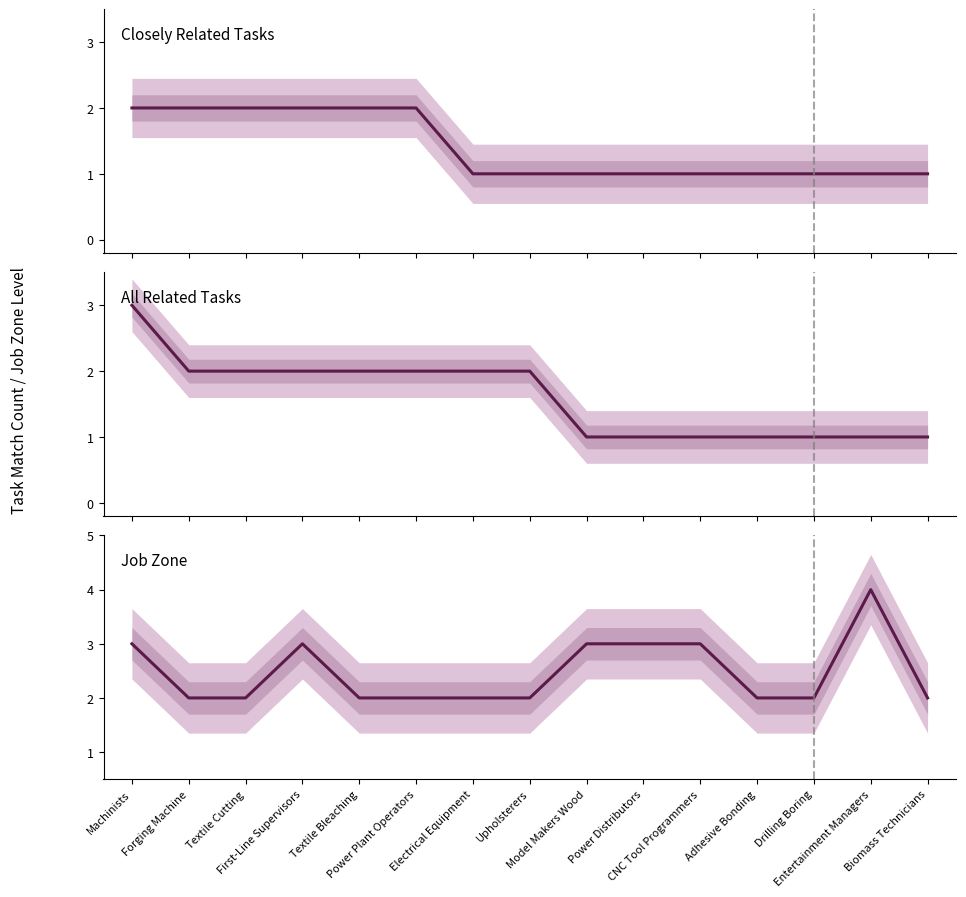

Reading left to right, list all the values displayed in this chart.

Closely Related Tasks: Machinists=2	Forging Machine=2	Textile Cutting=2	First-Line Supervisors=2	Textile Bleaching=2	Power Plant Operators=2	Electrical Equipment=1	Upholsterers=1	Model Makers Wood=1	Power Distributors=1	CNC Tool Programmers=1	Adhesive Bonding=1	Drilling Boring=1	Entertainment Managers=1	Biomass Technicians=1
All Related Tasks: Machinists=3	Forging Machine=2	Textile Cutting=2	First-Line Supervisors=2	Textile Bleaching=2	Power Plant Operators=2	Electrical Equipment=2	Upholsterers=2	Model Makers Wood=1	Power Distributors=1	CNC Tool Programmers=1	Adhesive Bonding=1	Drilling Boring=1	Entertainment Managers=1	Biomass Technicians=1
Job Zone: Machinists=3	Forging Machine=2	Textile Cutting=2	First-Line Supervisors=3	Textile Bleaching=2	Power Plant Operators=2	Electrical Equipment=2	Upholsterers=2	Model Makers Wood=3	Power Distributors=3	CNC Tool Programmers=3	Adhesive Bonding=2	Drilling Boring=2	Entertainment Managers=4	Biomass Technicians=2